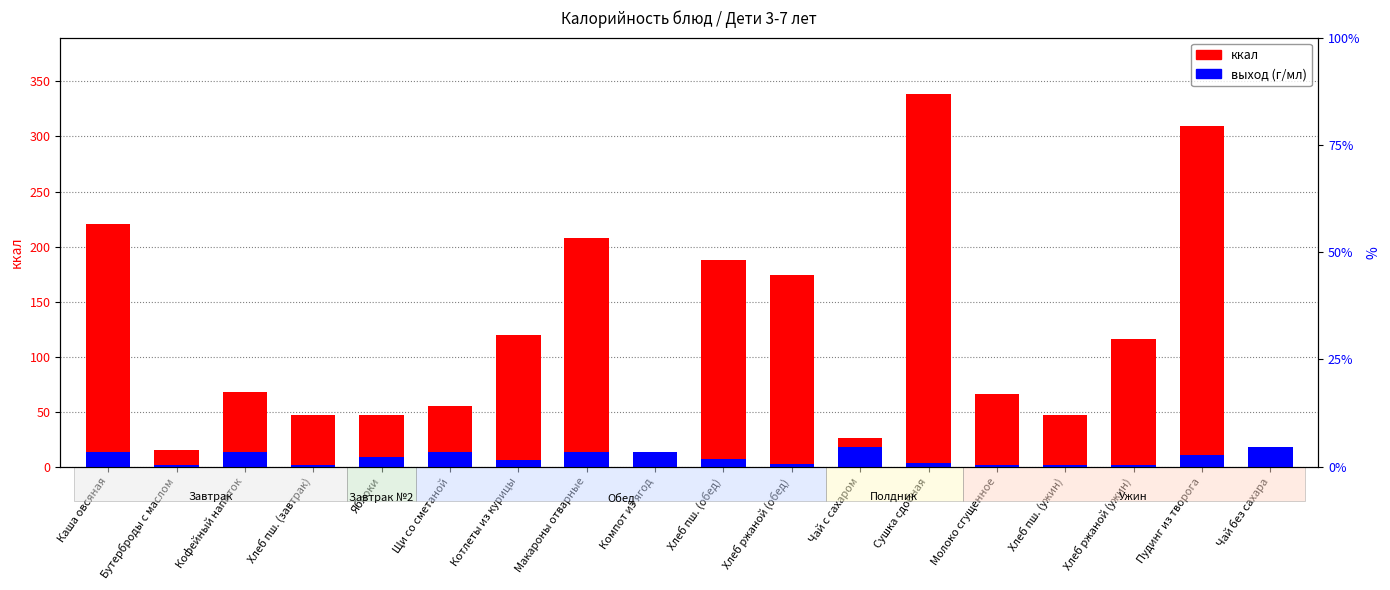

Which has a higher value, Макароны отварные or Компот из ягод?

Макароны отварные